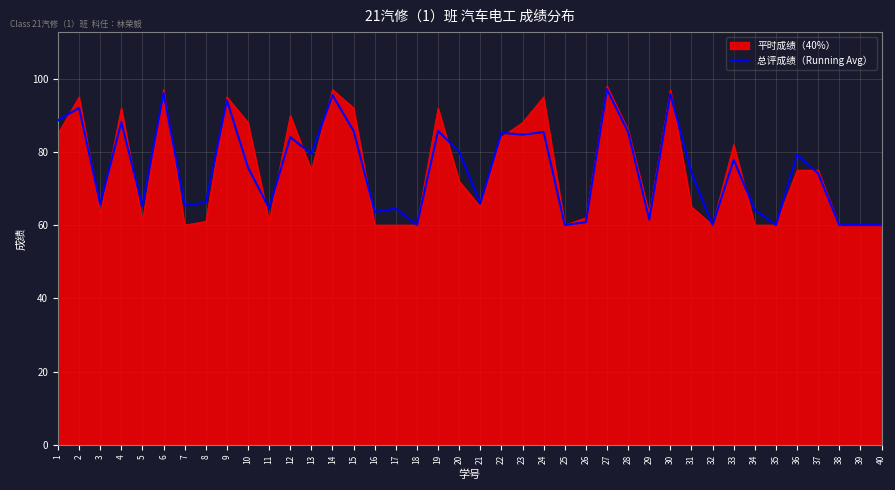

Rank the series at 7 from highest to lowest value.

总评成绩（Running Avg）, 平时成绩（40%）